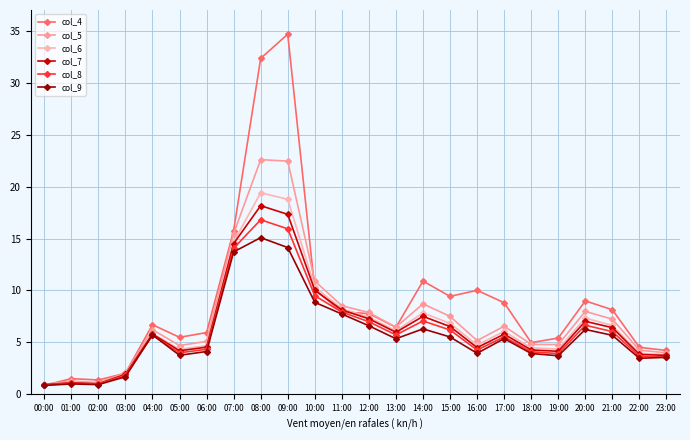

What is the highest value of the col_8 series?

16.8